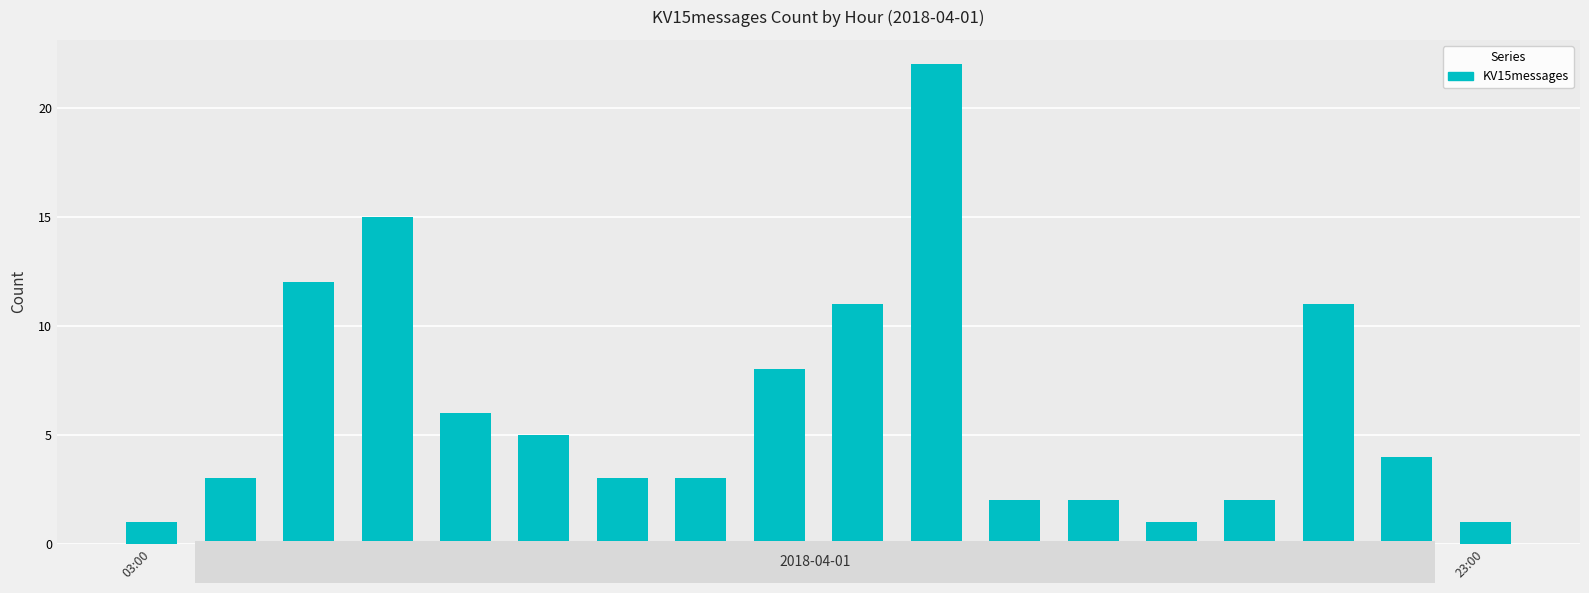

What is the ratio of the value at 14:00 to the value at 18:00?

22.0